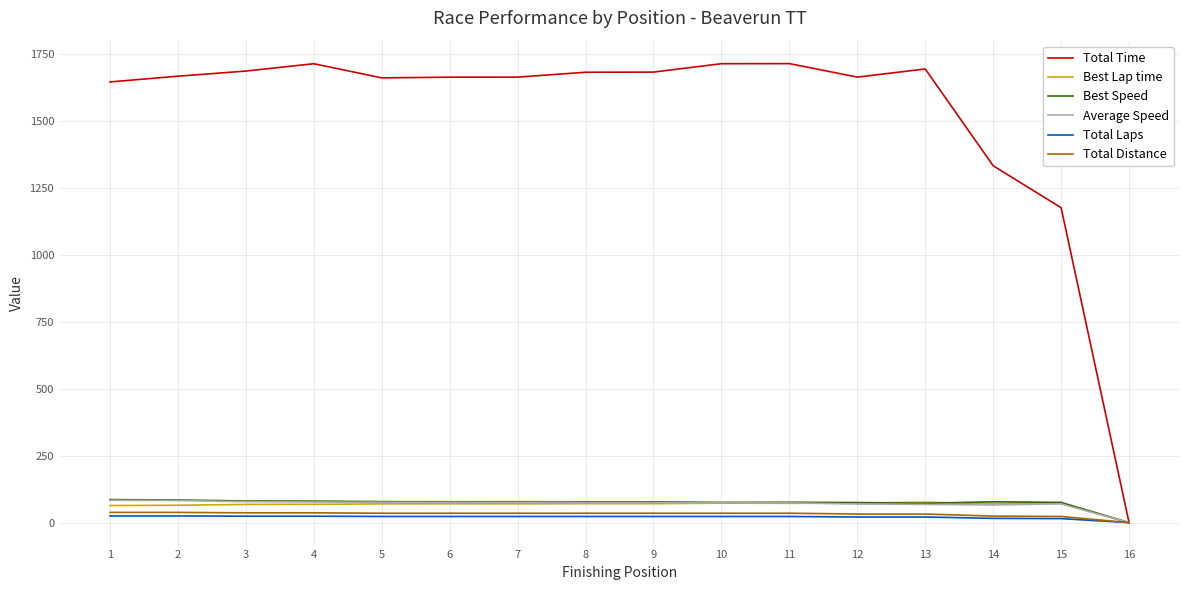

What is the maximum value for Best Speed?

86.2